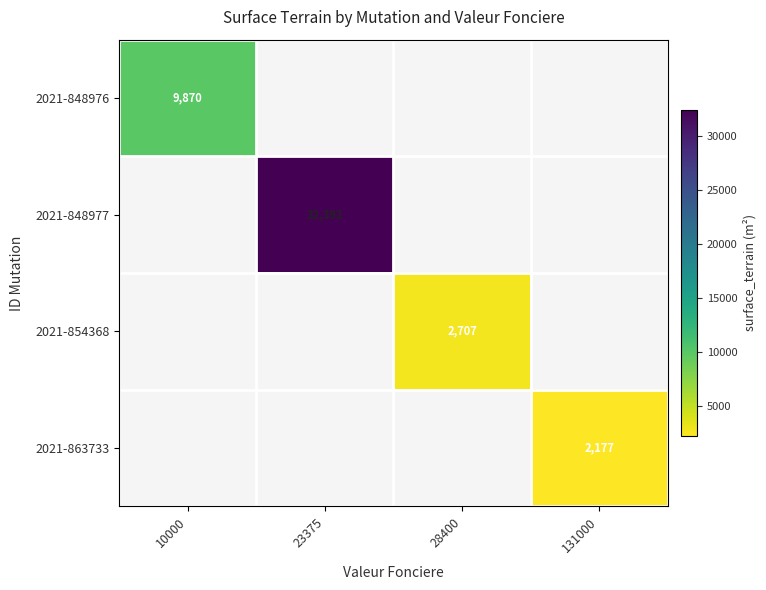

Is it true that 2021-848976 equals 9870 at 10000?

True